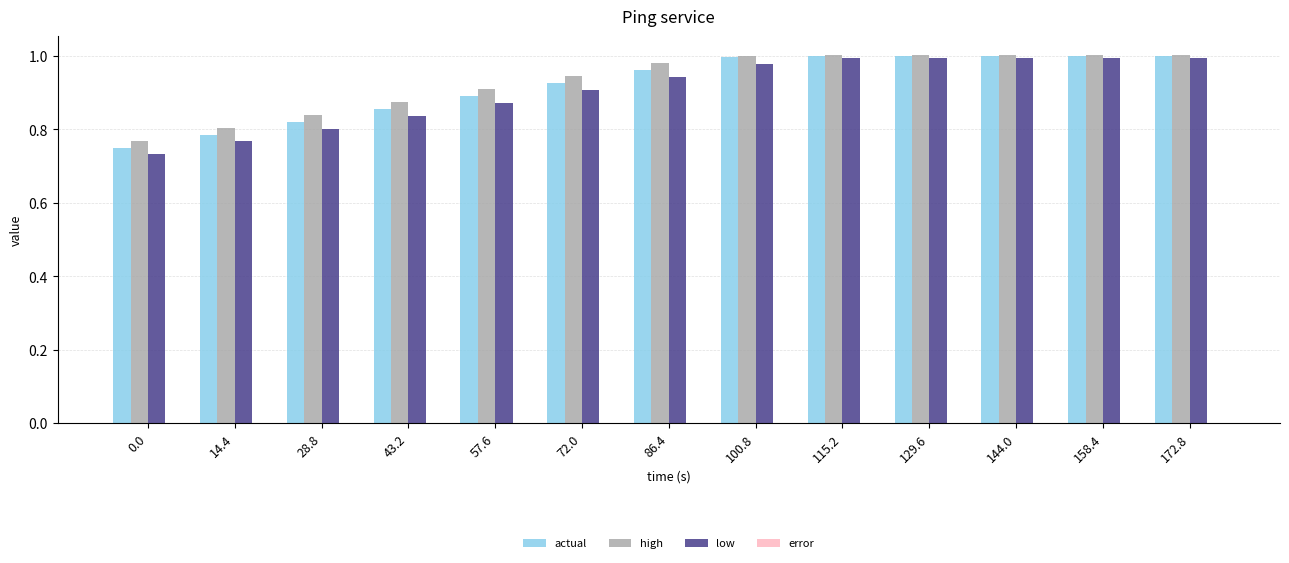

What is the sum of all actual values?

12.0